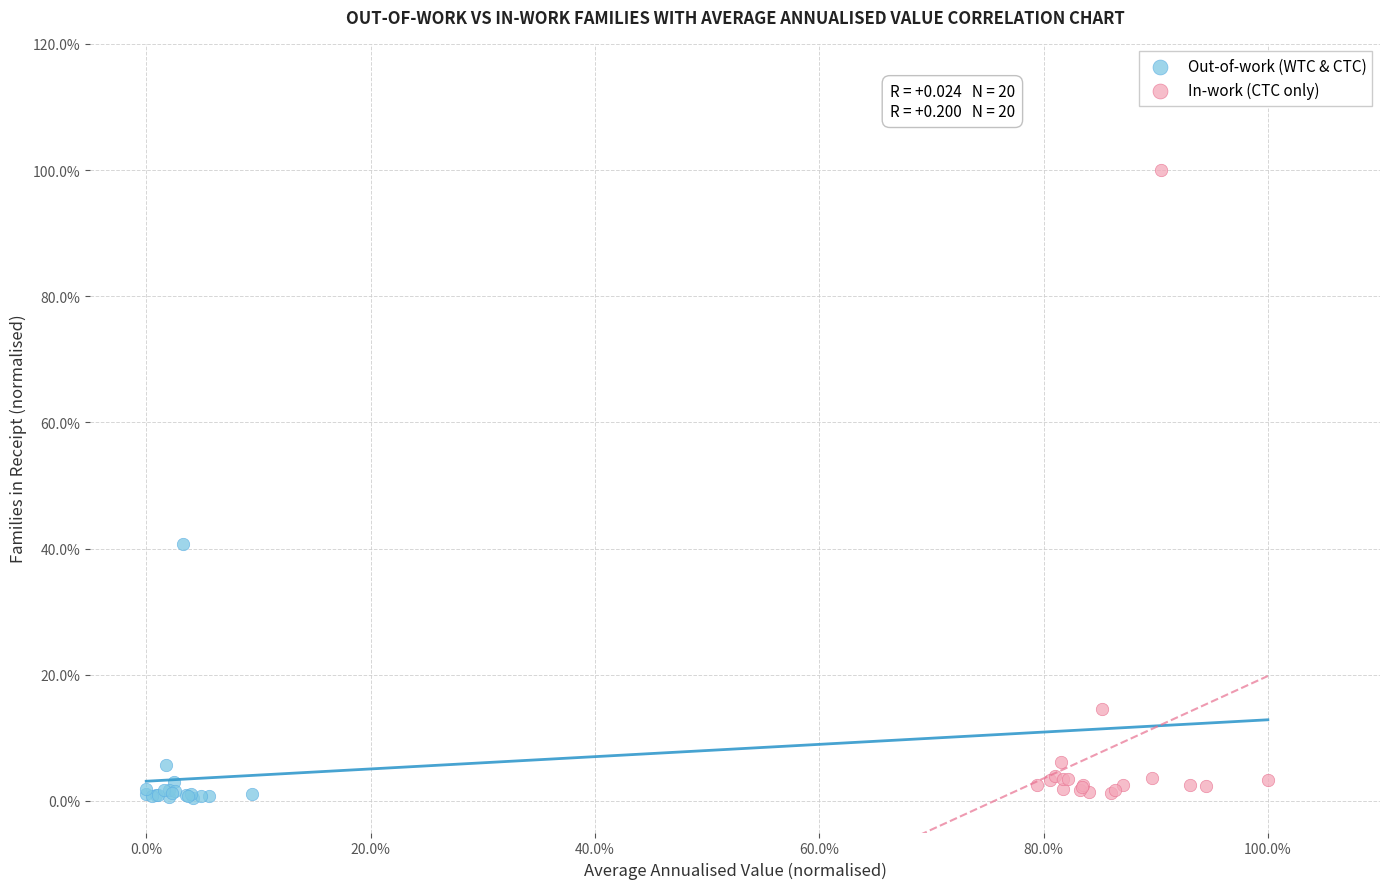

Which series contains the highest Y value?

In-work (CTC only)